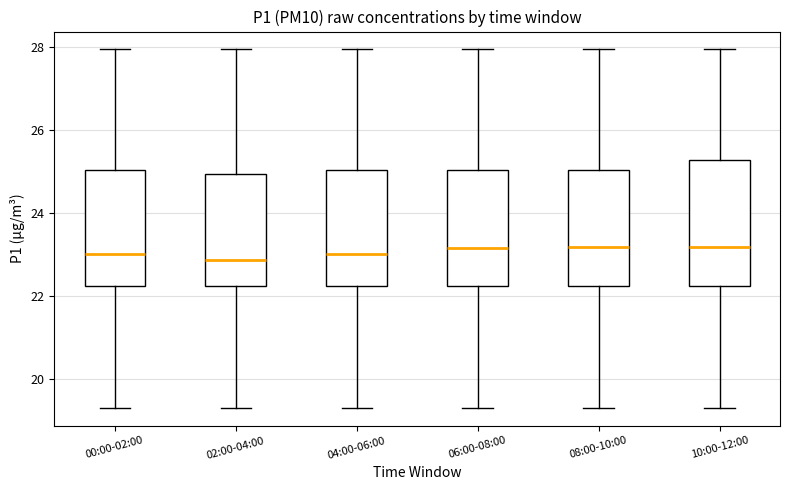

Reading left to right, transcribe this box plot: for each box, give where its median line is, the range the box spans, and where its two whiskers end, as read against the y-axis. The values are not printed on the chart, so give them approximately, as read against the axis.

00:00-02:00: median 23.0, box 22.2 to 25.0, whiskers 19.4 to 28.0
02:00-04:00: median 22.8, box 22.2 to 25.0, whiskers 19.4 to 28.0
04:00-06:00: median 23.0, box 22.2 to 25.0, whiskers 19.4 to 28.0
06:00-08:00: median 23.2, box 22.2 to 25.0, whiskers 19.4 to 28.0
08:00-10:00: median 23.2, box 22.2 to 25.0, whiskers 19.4 to 28.0
10:00-12:00: median 23.2, box 22.2 to 25.2, whiskers 19.4 to 28.0